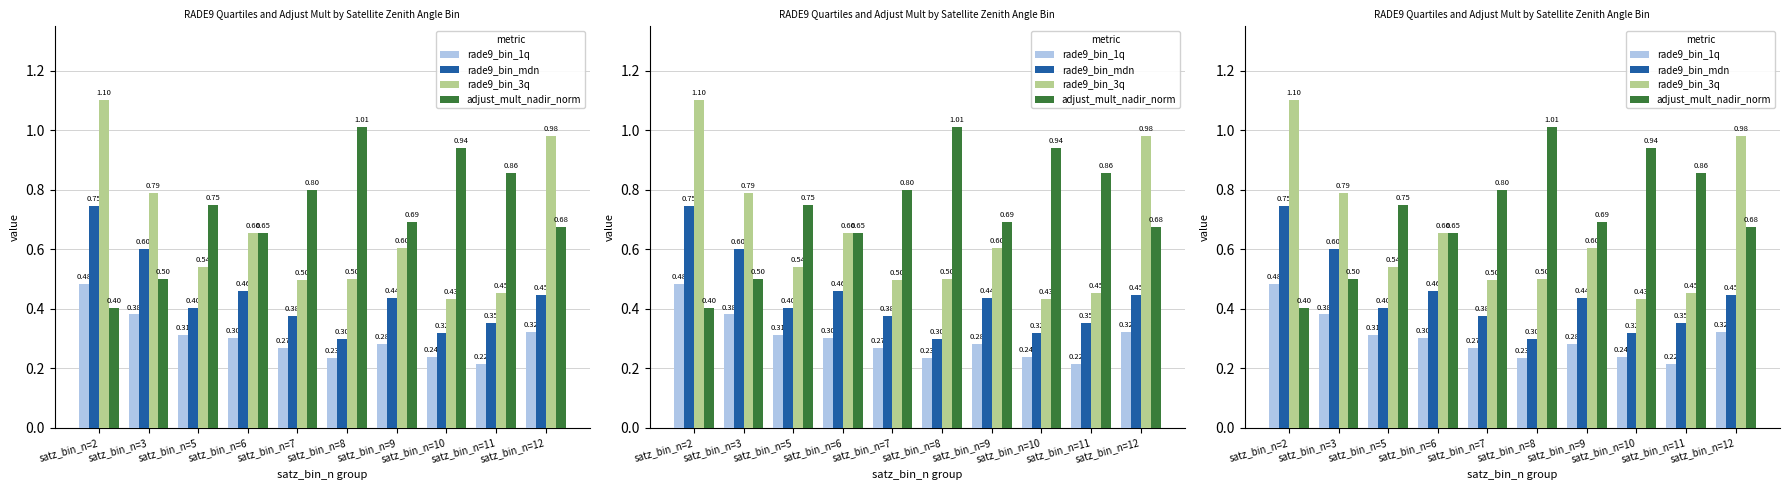

What is the total value across all series at satz_bin_n=8?

2.0